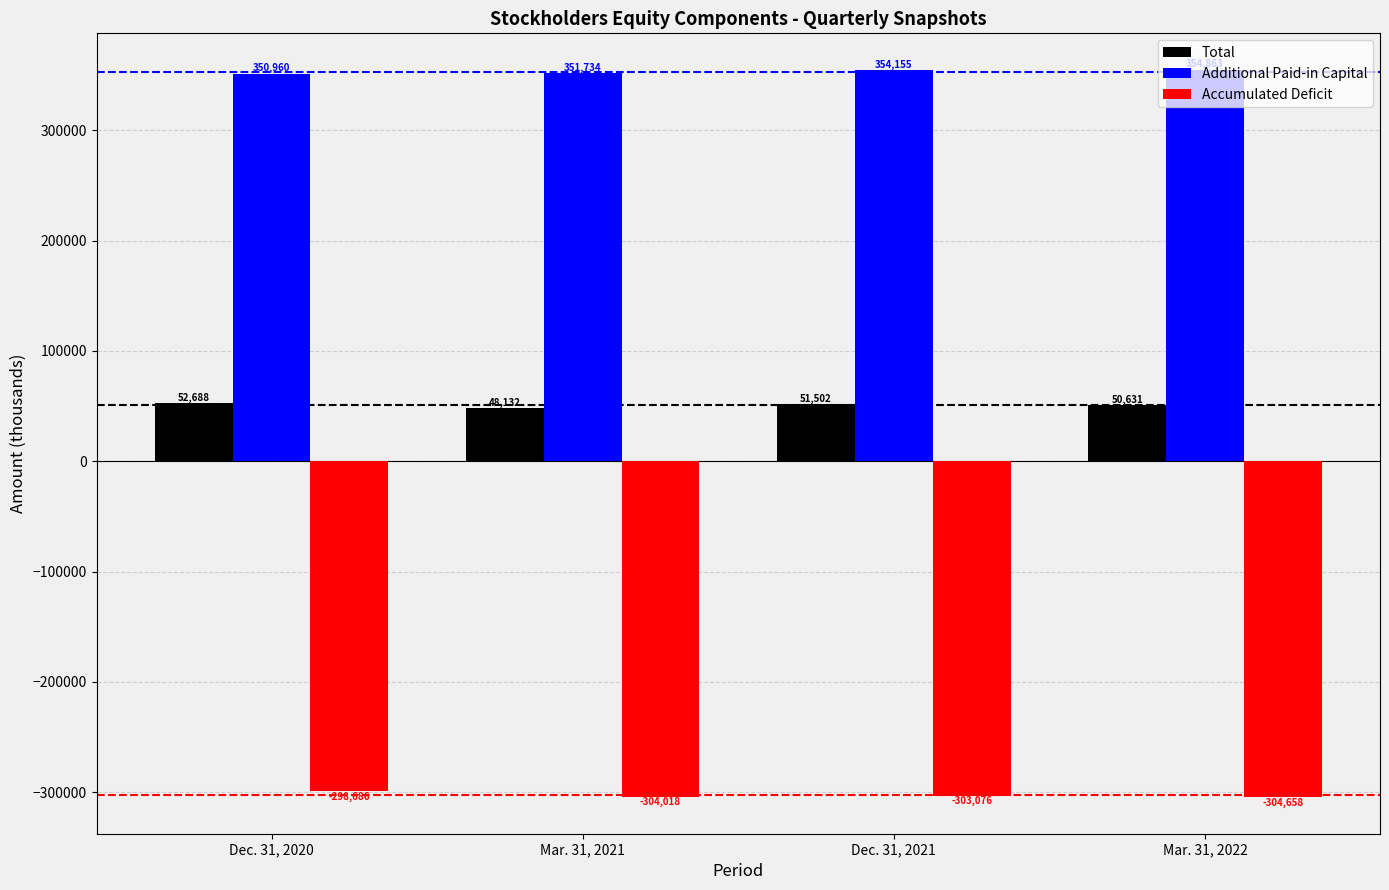

What is the label of the 2nd bar from the left?

Mar. 31, 2021